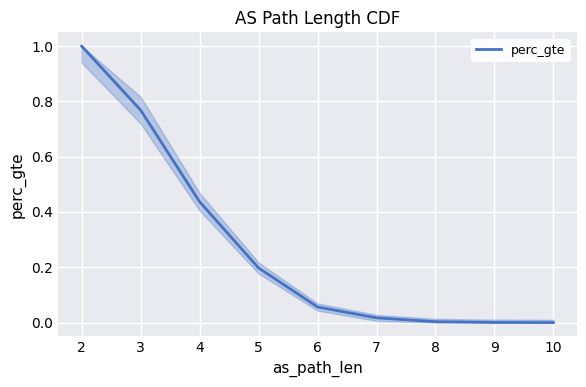

What is the value of the 3rd point from the left?

0.4